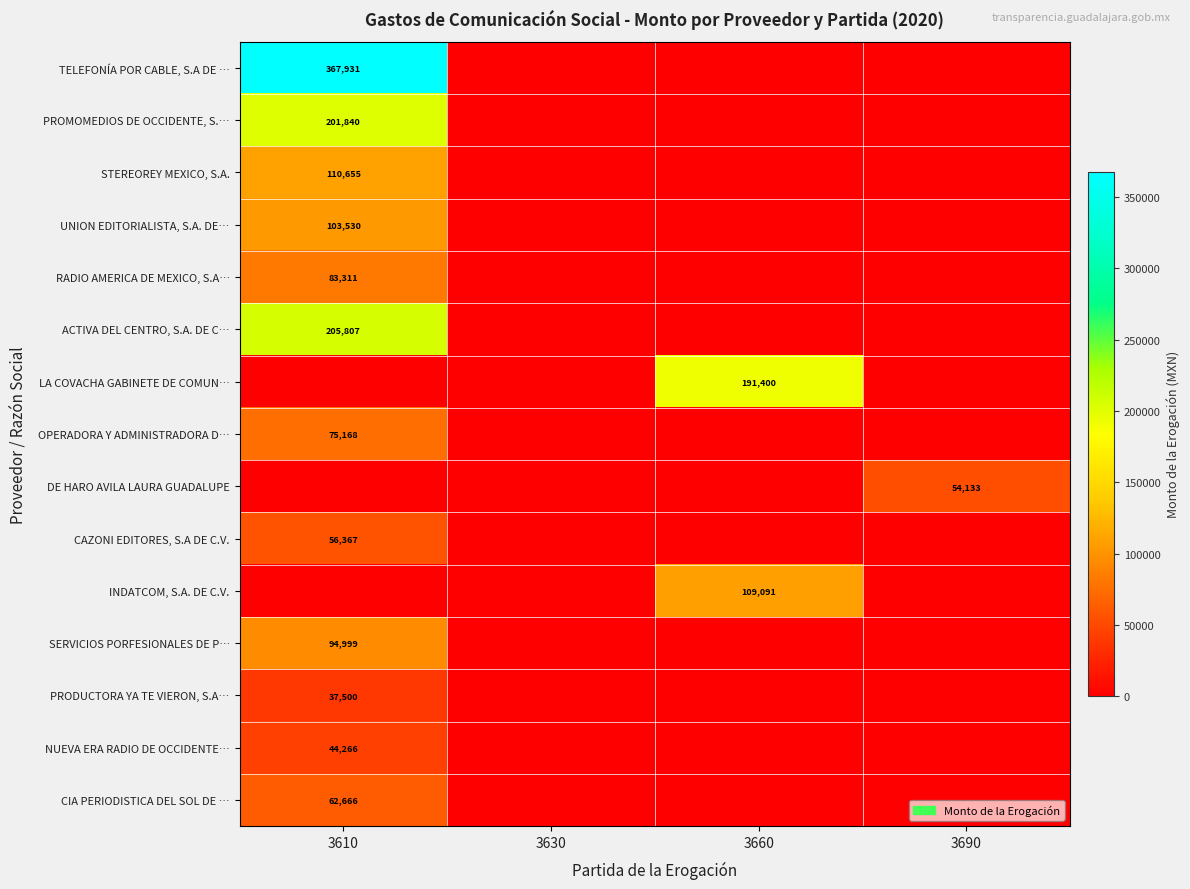

At how many categories does at least one series exceed 6198?

3